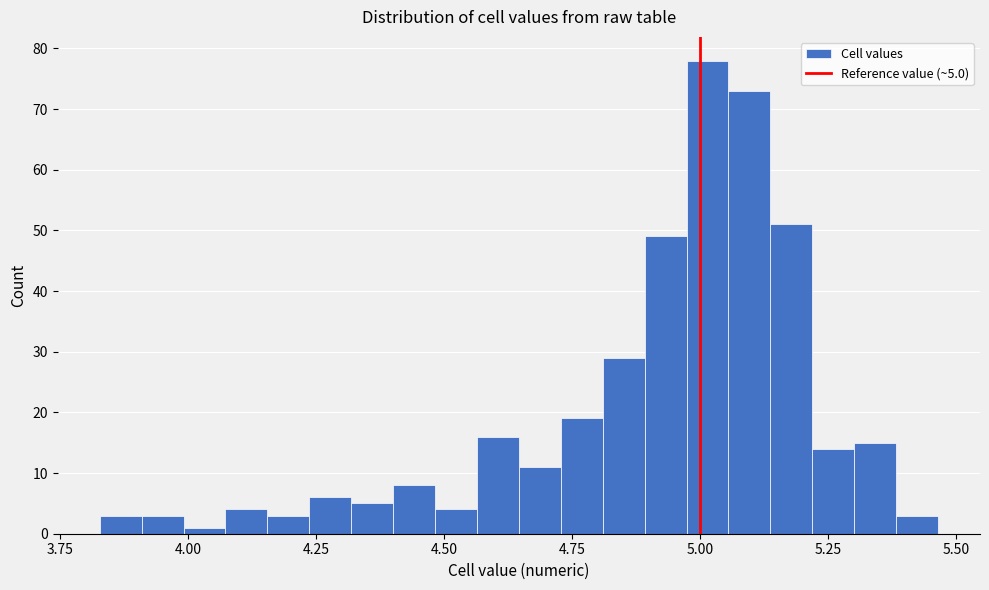

Read against the x-axis, roughly where is the centre of the tallest bar?

5.00